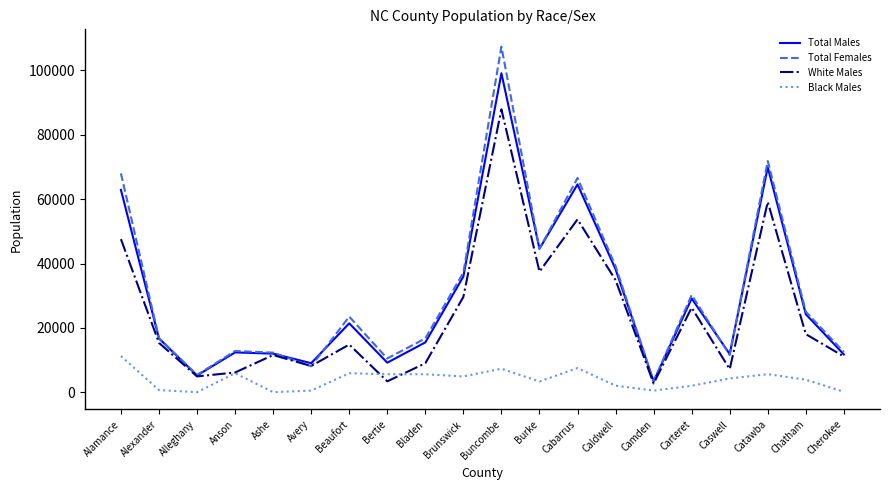

Which series has the largest total across all categories?

Total Females